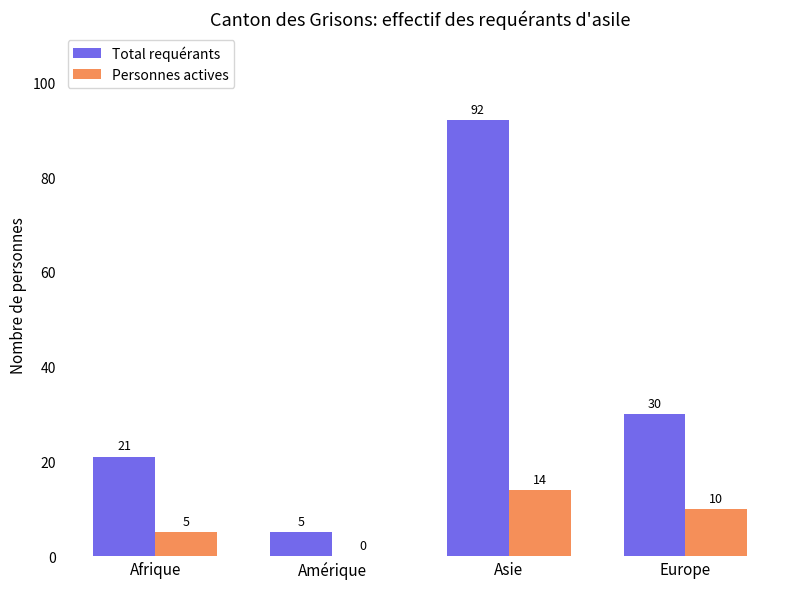

What is the maximum value for Personnes actives?

14